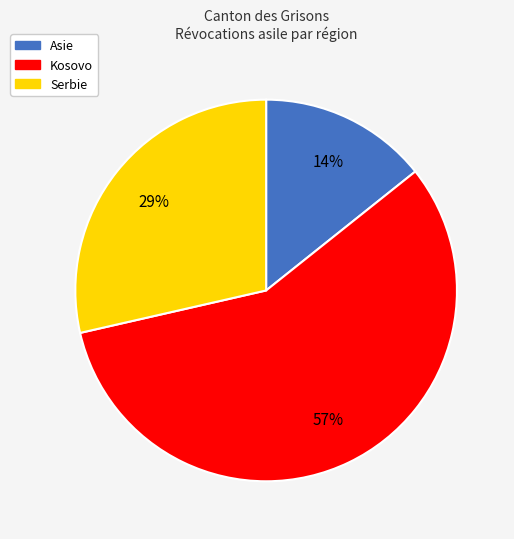

Combined, do Kosovo and Serbie account for over 50%?

Yes